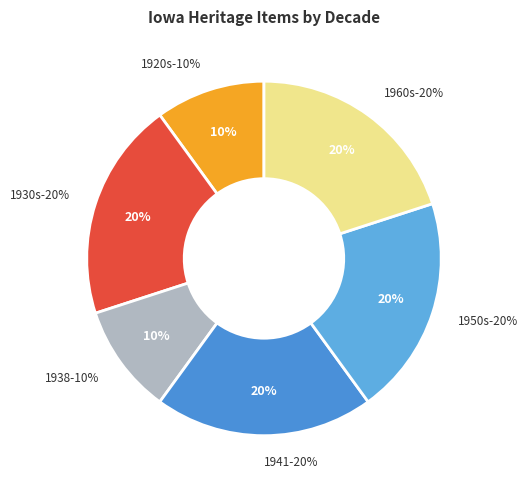

Is Still image the majority of the pie?

No